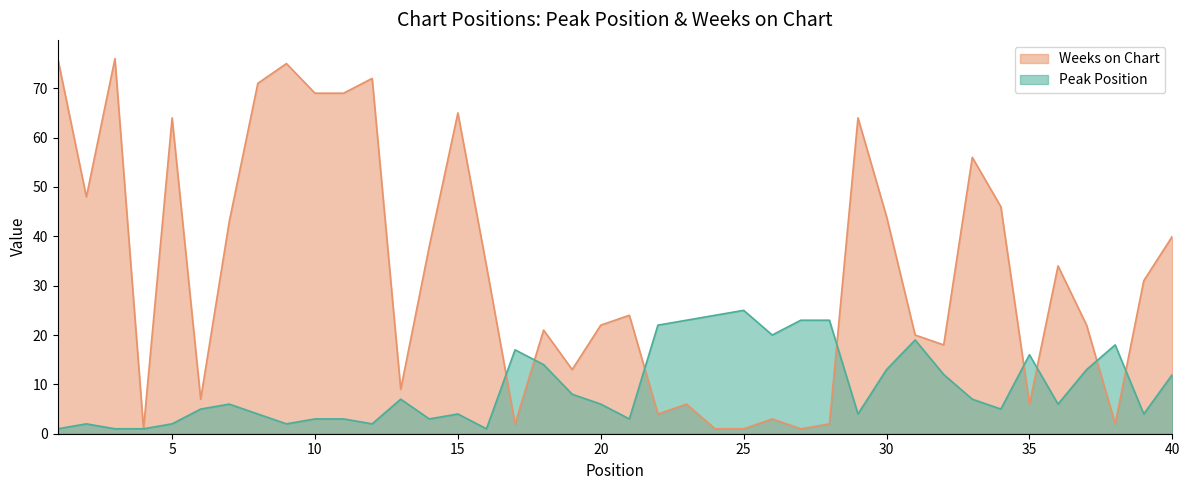

At which category does Peak Position reach its first local valley?

9